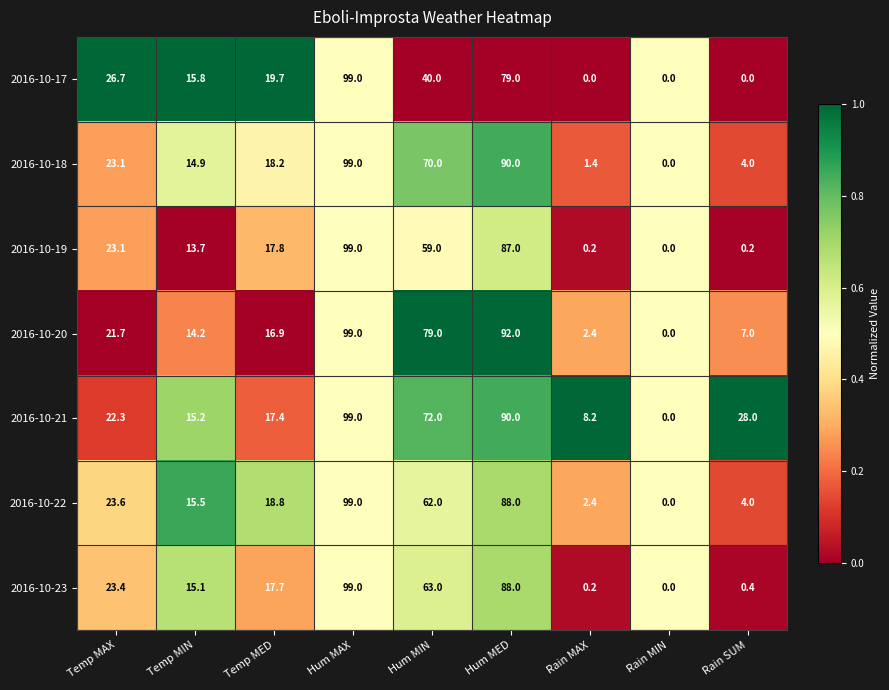

What is the average value of the 2016-10-21 series?

39.1